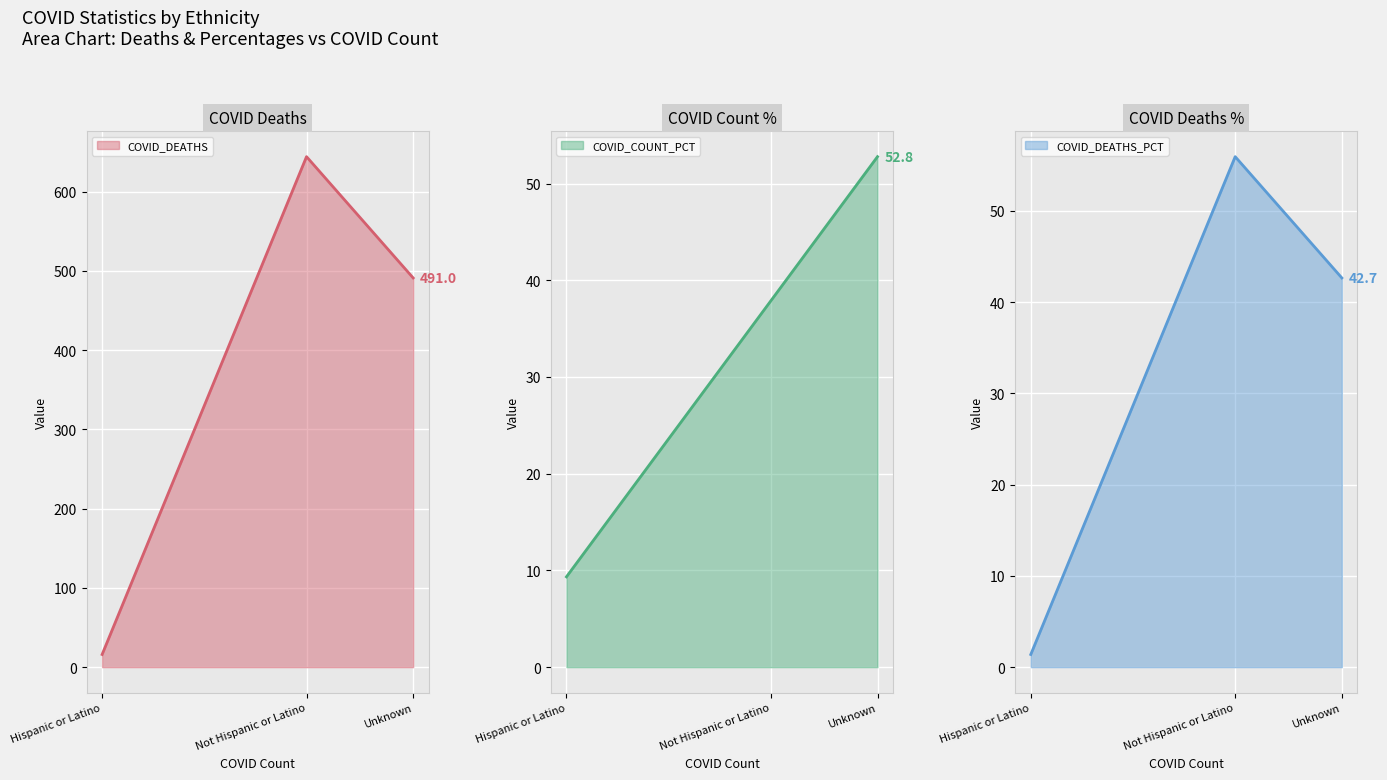

What are all the series names shown in the legend?

COVID_DEATHS, COVID_COUNT_PCT, COVID_DEATHS_PCT